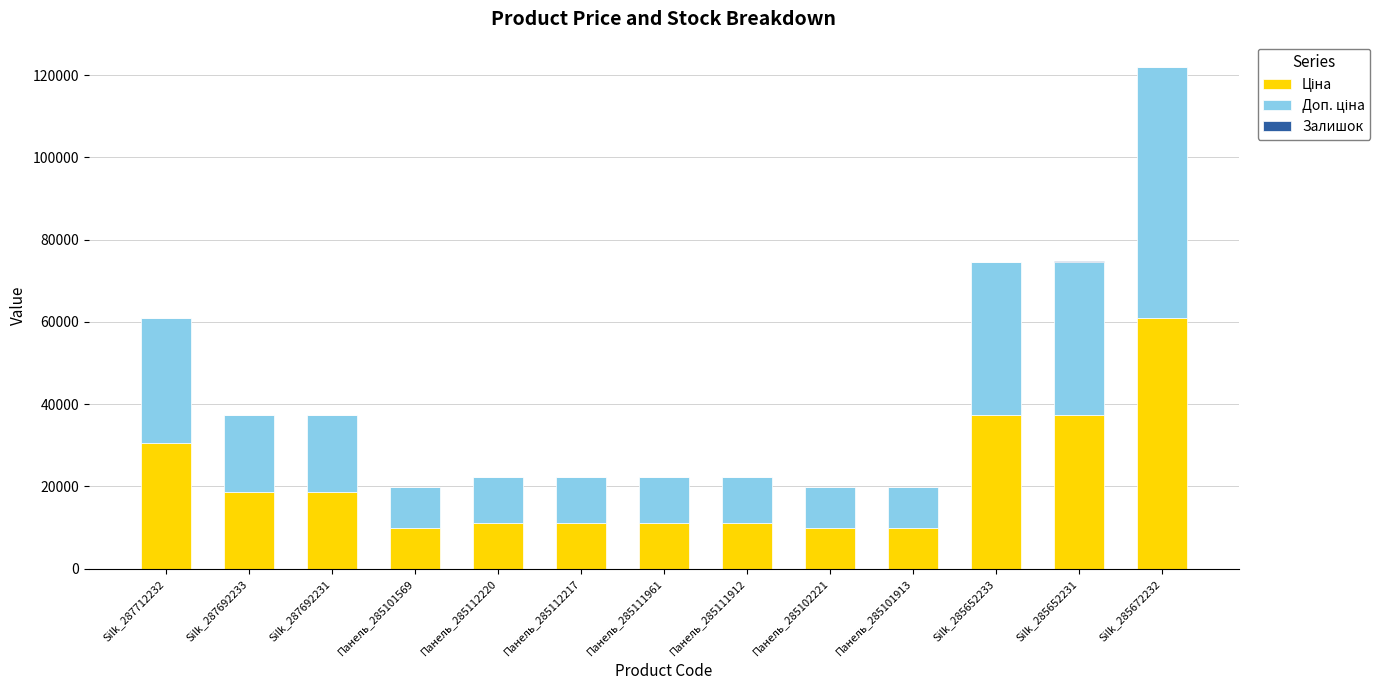

At which category is the sum across all series the highest?

Silk_285672232